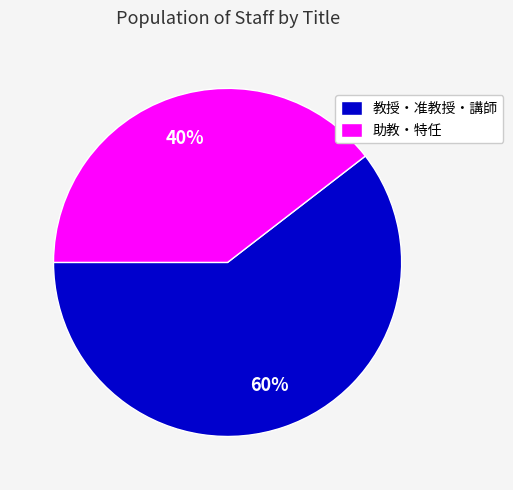

To the nearest percent, what is the combined percentage of 助教・特任 and 教授・准教授・講師?

100%